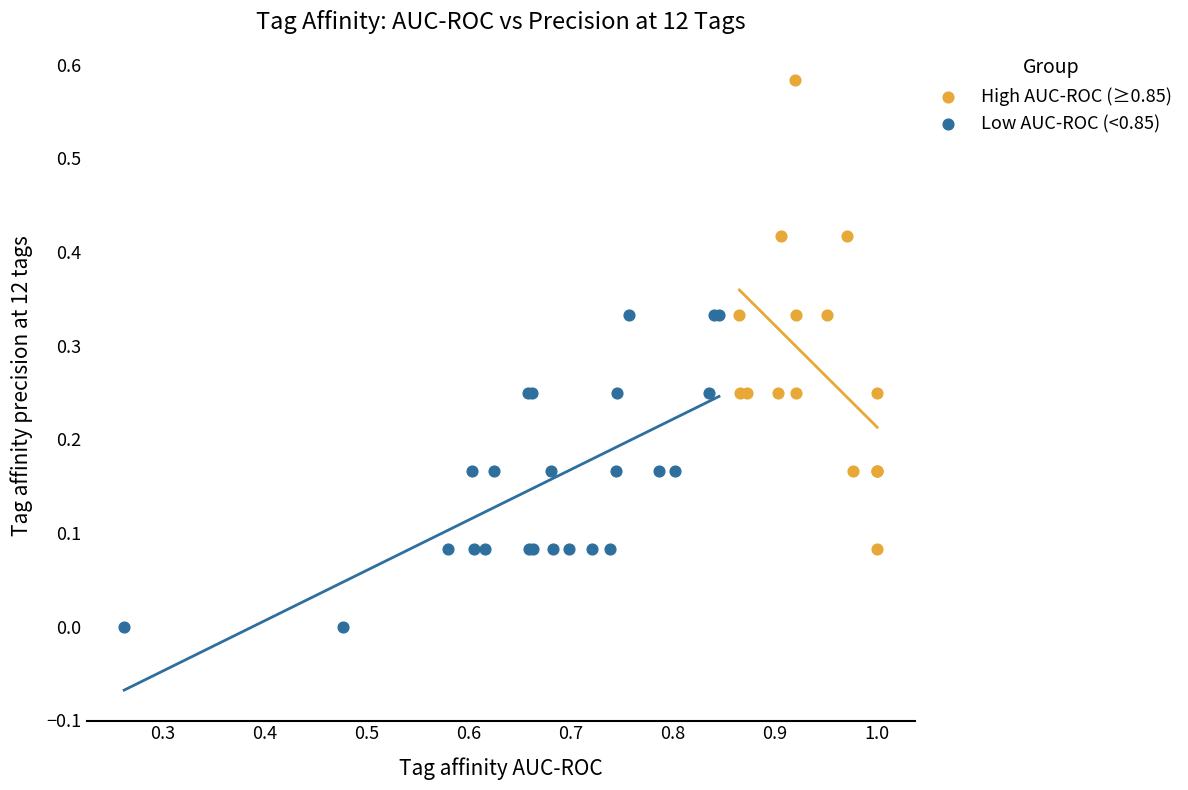

Which series contains the lowest Y value?

Low AUC-ROC (<0.85)